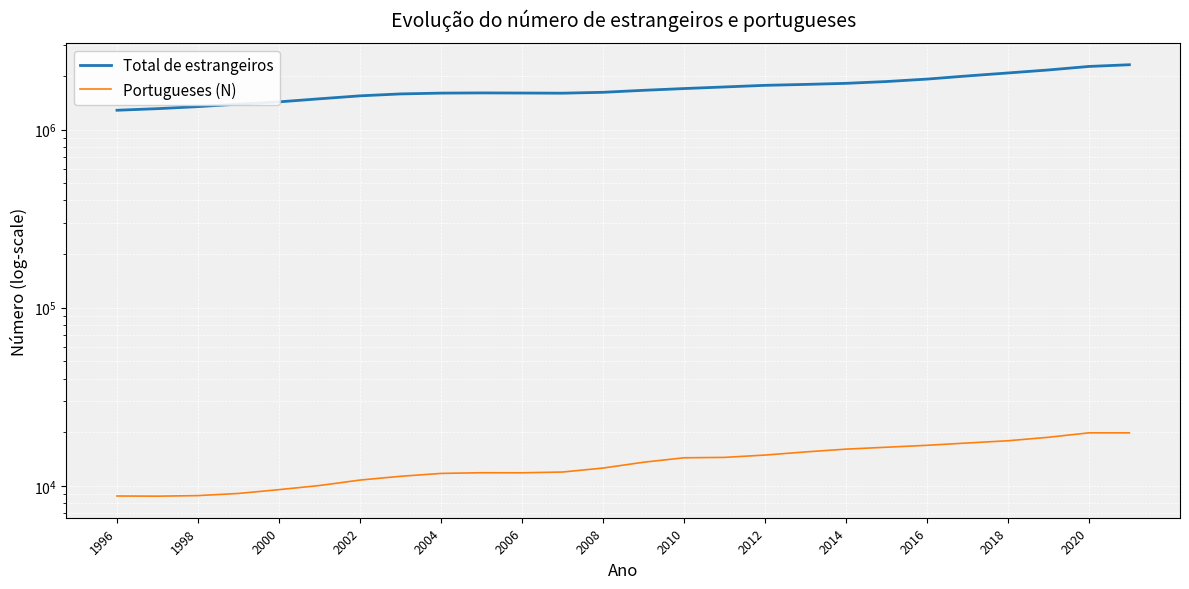

Count the number of data series in this chart.

2